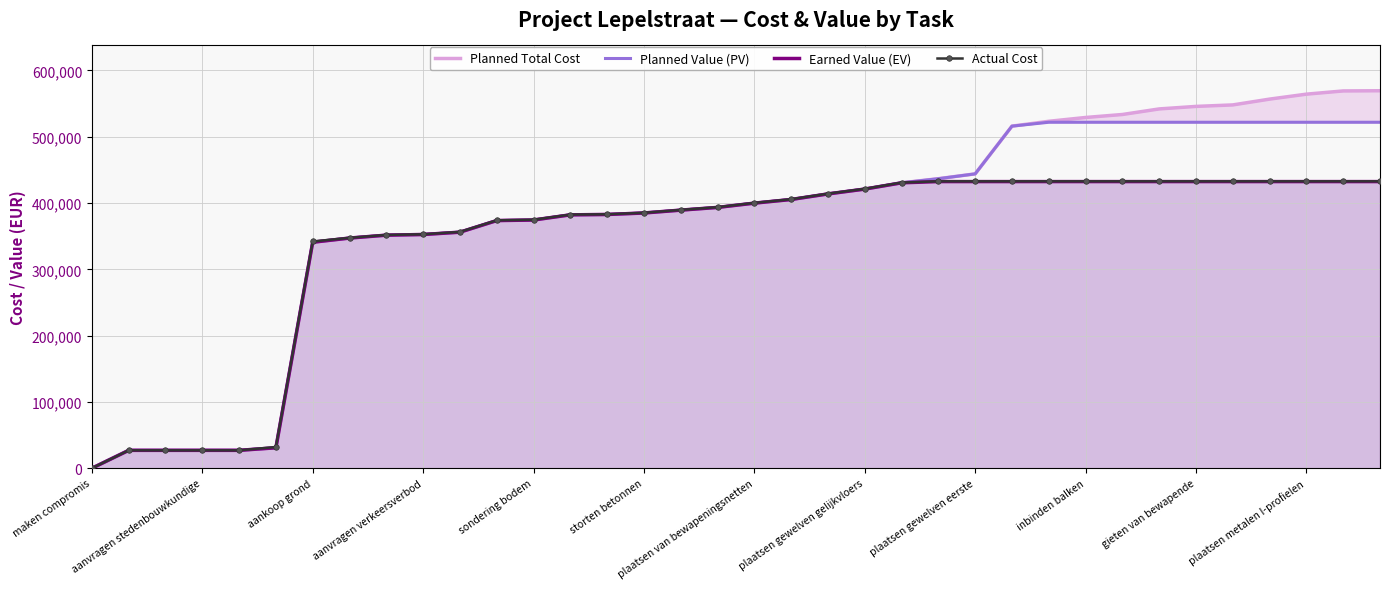

What are all the series names shown in the legend?

Planned Total Cost, Planned Value (PV), Earned Value (EV), Actual Cost